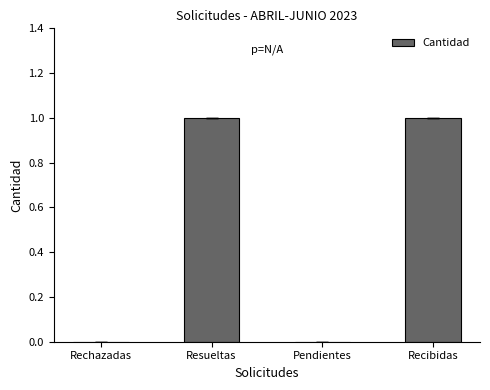

Between Resueltas and Pendientes, which is larger?

Resueltas